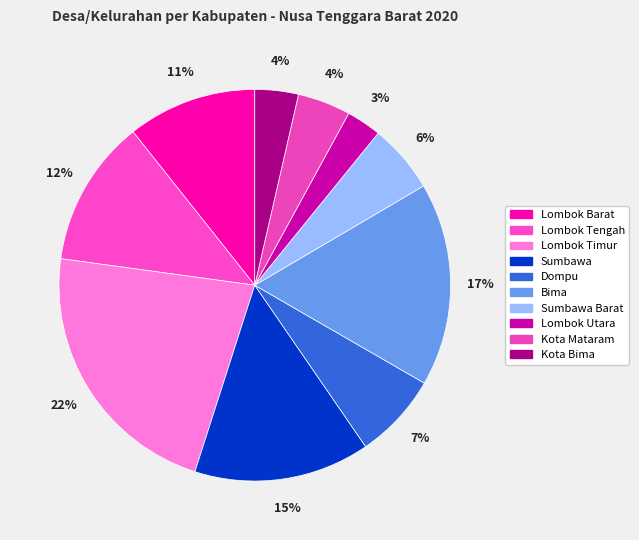

Count the number of slices in the pie.

10